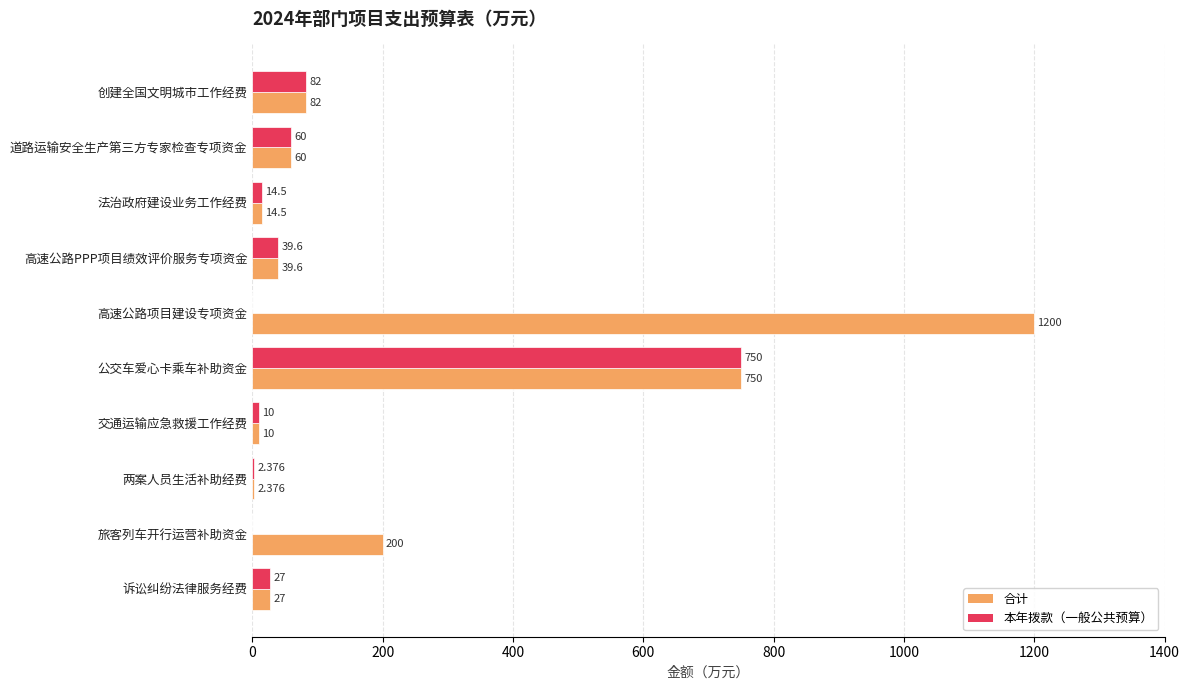

How many categories are shown in the chart?

10